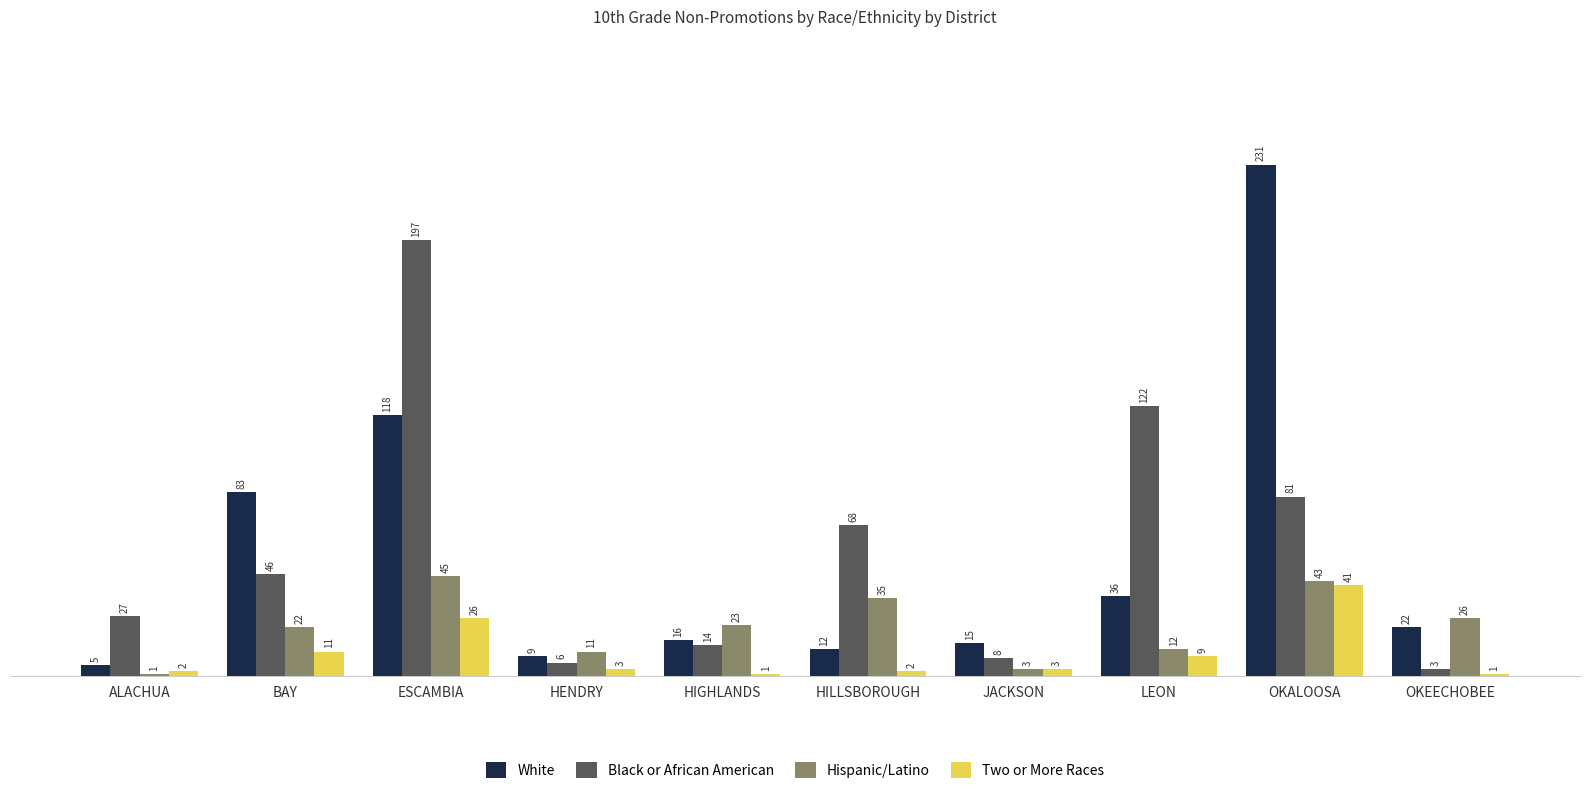

Rank the series by their maximum value, from highest to lowest.

White, Black or African American, Hispanic/Latino, Two or More Races